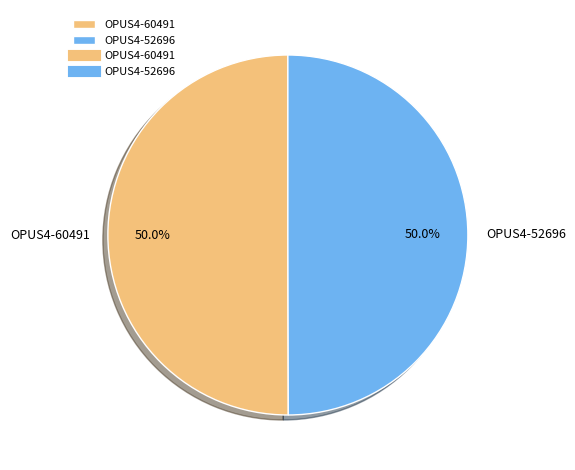

What percentage do OPUS4-60491 and OPUS4-52696 together represent?

100.0%